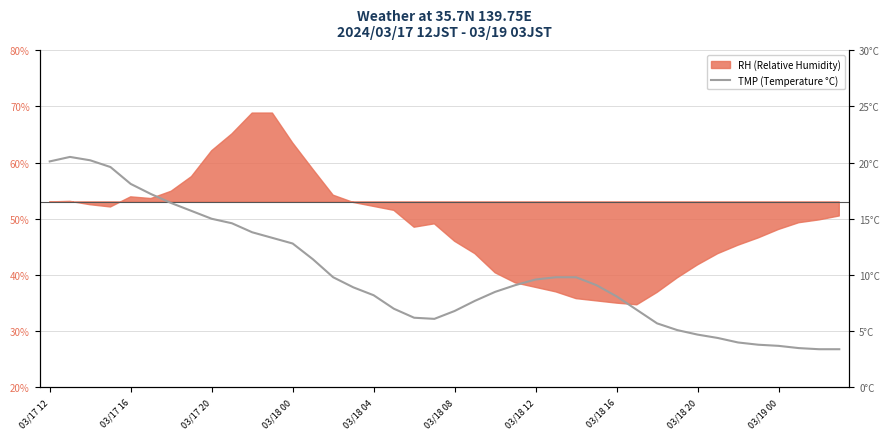

What is the ratio of the value at 22 to the value at 28?

1.0